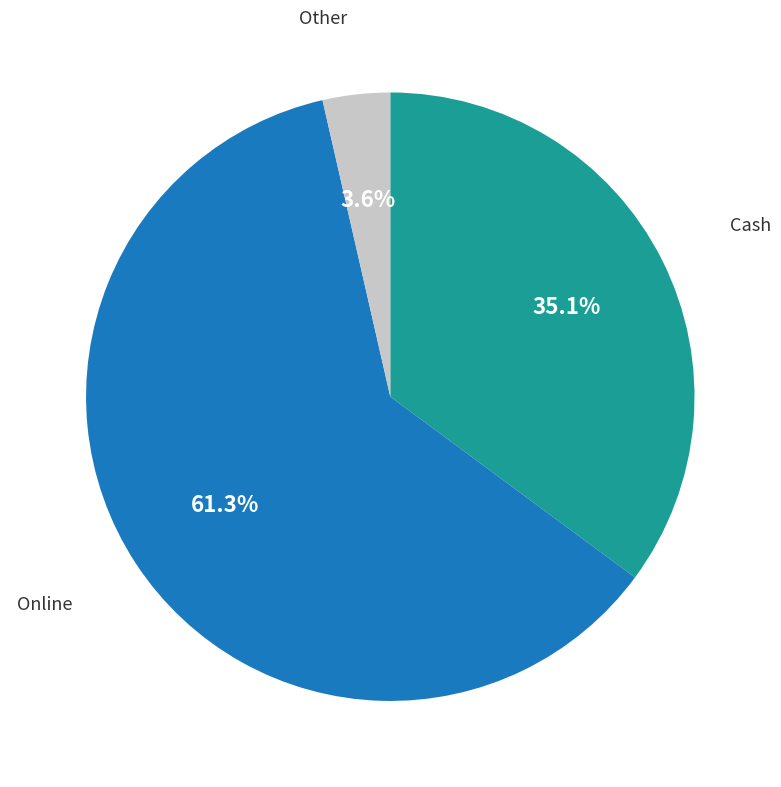

How many slices are in this pie chart?

3